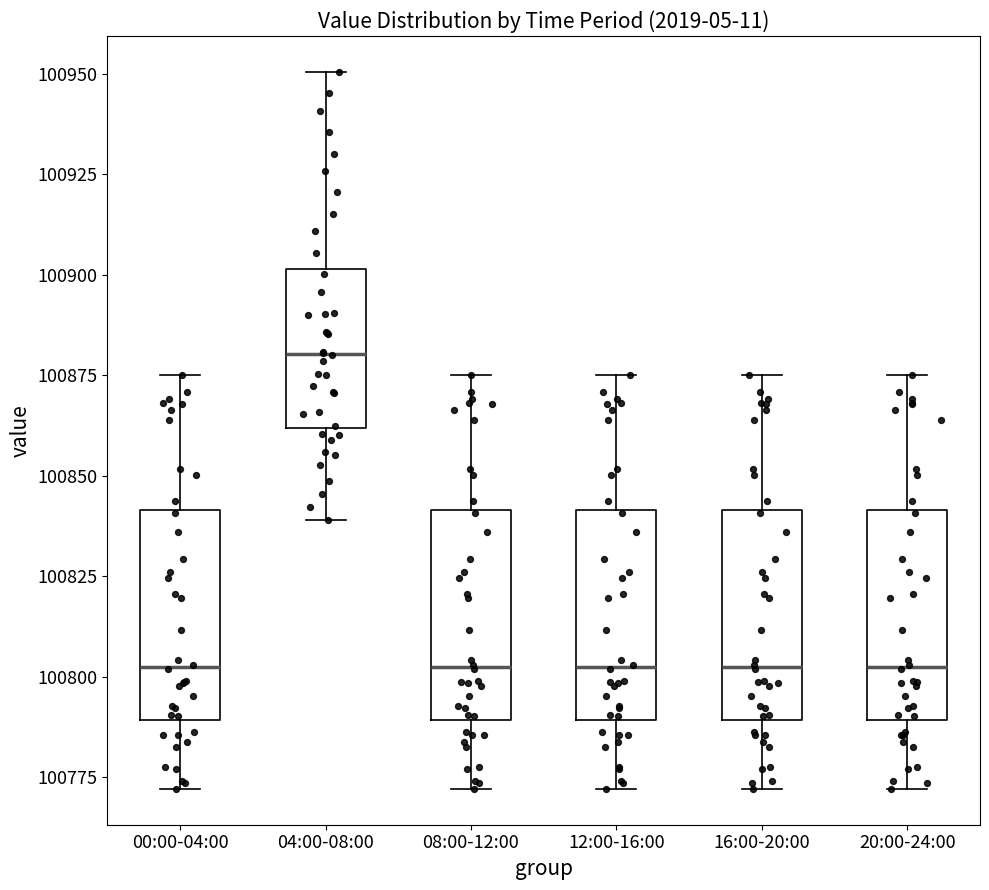

Reading left to right, read every box against the y-axis: the position of its median line, the range the box covers, and the ends of its whiskers. The values are not printed on the chart, so give them approximately, as read against the axis.

00:00-04:00: median 100800, box 100790 to 100840, whiskers 100770 to 100875
04:00-08:00: median 100880, box 100860 to 100900, whiskers 100840 to 100950
08:00-12:00: median 100800, box 100790 to 100840, whiskers 100770 to 100875
12:00-16:00: median 100800, box 100790 to 100840, whiskers 100770 to 100875
16:00-20:00: median 100800, box 100790 to 100840, whiskers 100770 to 100875
20:00-24:00: median 100800, box 100790 to 100840, whiskers 100770 to 100875